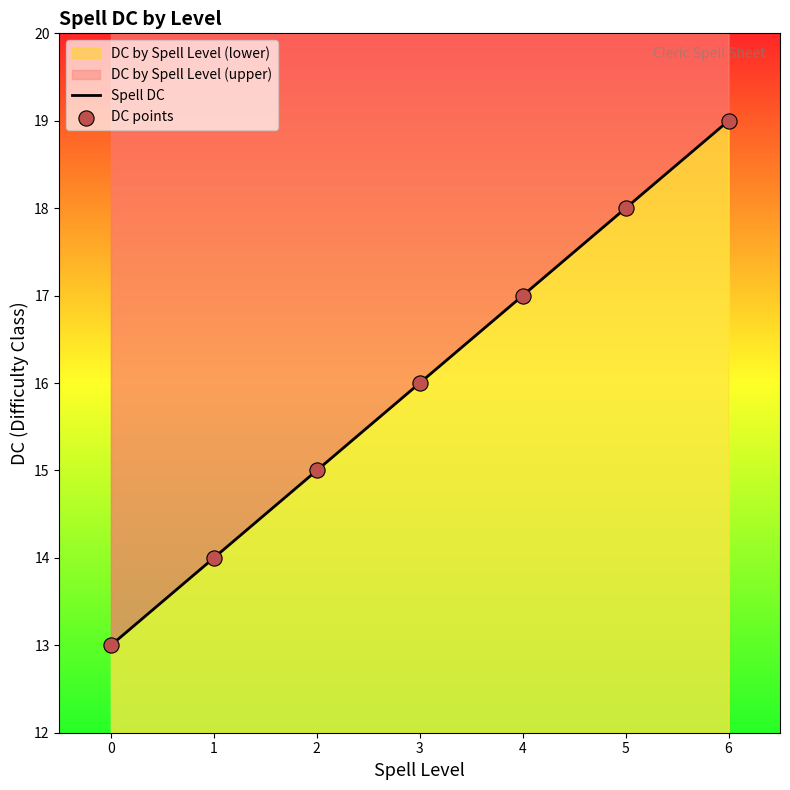

Is the value of DC points at 6 greater than the value of Spell DC at 3?

Yes